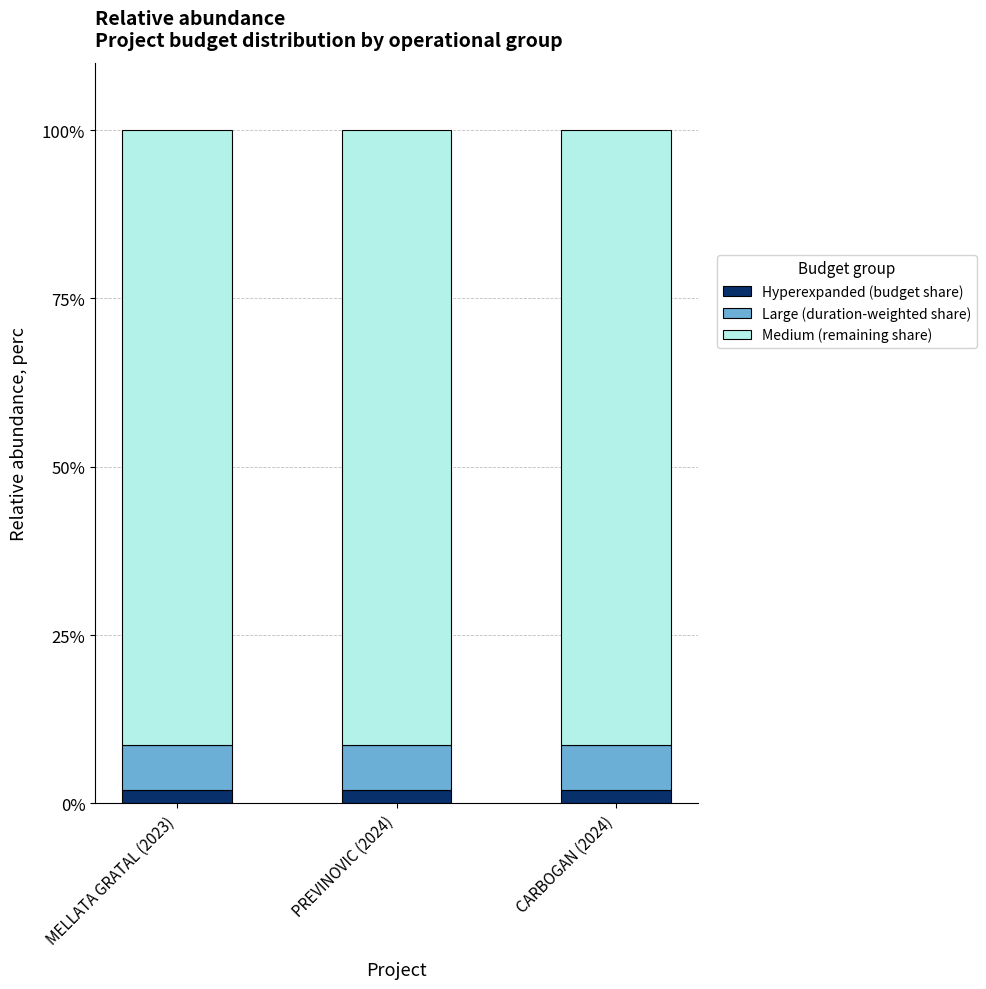

The Hyperexpanded (budget share) series shows 2.0 at PREVINOVIC (2024). True or false?

True